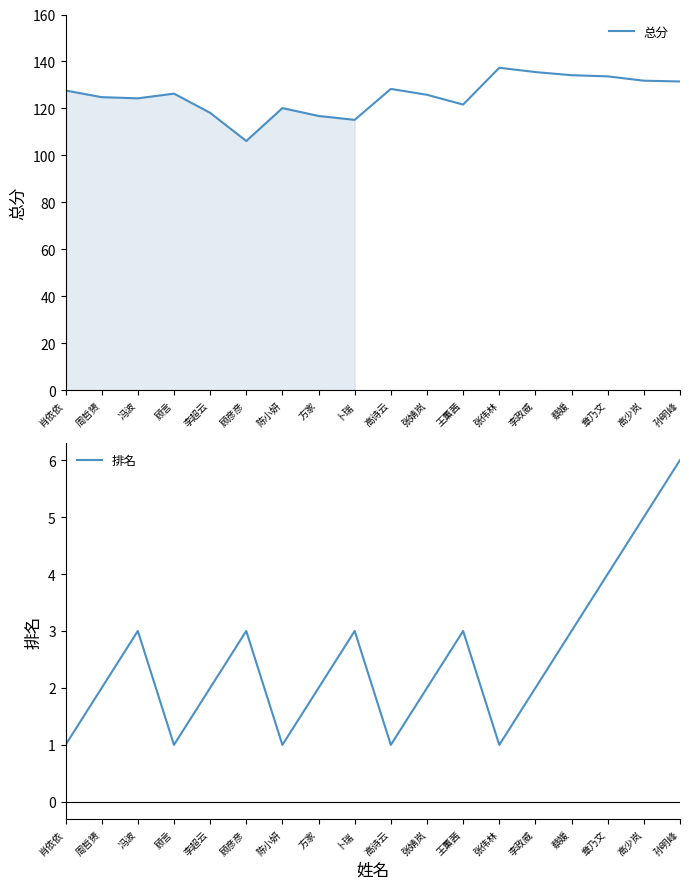

What position from the left is 冯波?

3